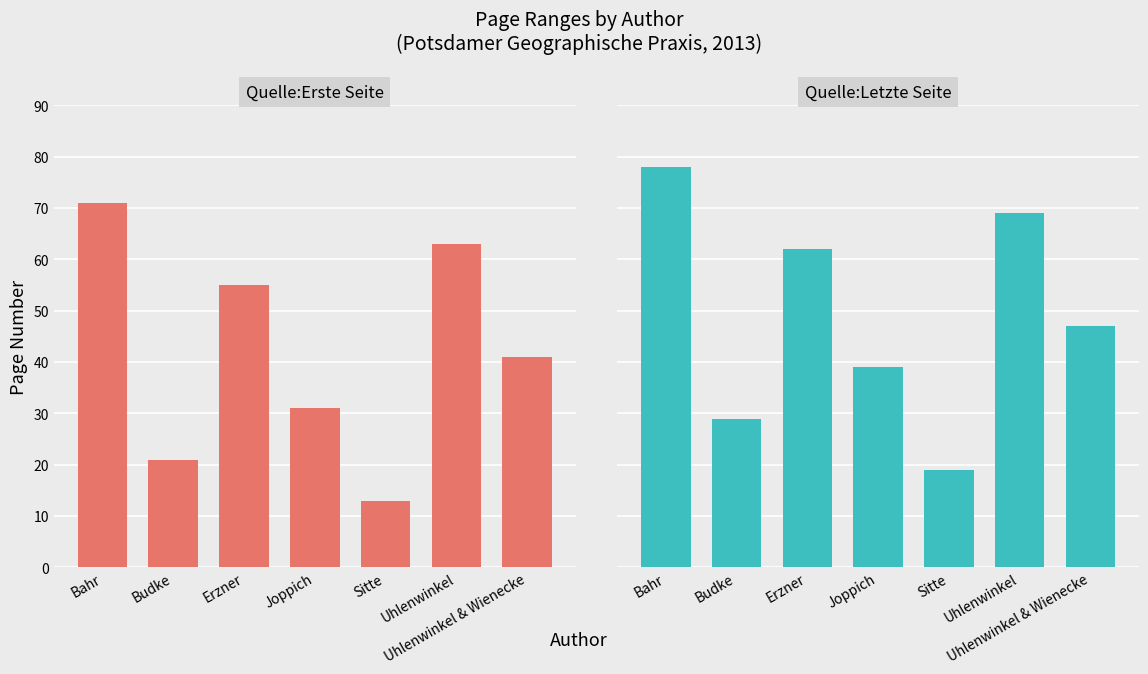

What is the difference between the Quelle:Letzte Seite values at Erzner and Joppich?

23